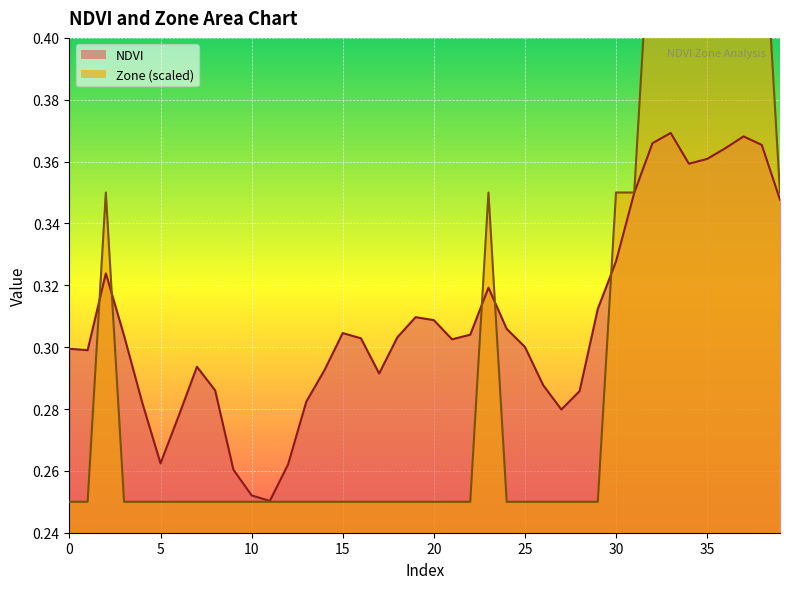

Reading left to right, transcribe all the data shown in this chart.

NDVI: 0.3	0.3	0.3	0.3	0.3	0.3	0.3	0.3	0.3	0.3	0.3	0.3	0.3	0.3	0.3	0.3	0.3	0.3	0.3	0.3	0.3	0.3	0.3	0.3	0.3	0.3	0.3	0.3	0.3	0.3	0.3	0.3	0.4	0.4	0.4	0.4	0.4	0.4	0.4	0.3
Zone: 0.2	0.2	0.3	0.2	0.2	0.2	0.2	0.2	0.2	0.2	0.2	0.2	0.2	0.2	0.2	0.2	0.2	0.2	0.2	0.2	0.2	0.2	0.2	0.3	0.2	0.2	0.2	0.2	0.2	0.2	0.3	0.3	0.5	0.5	0.5	0.5	0.5	0.5	0.5	0.3